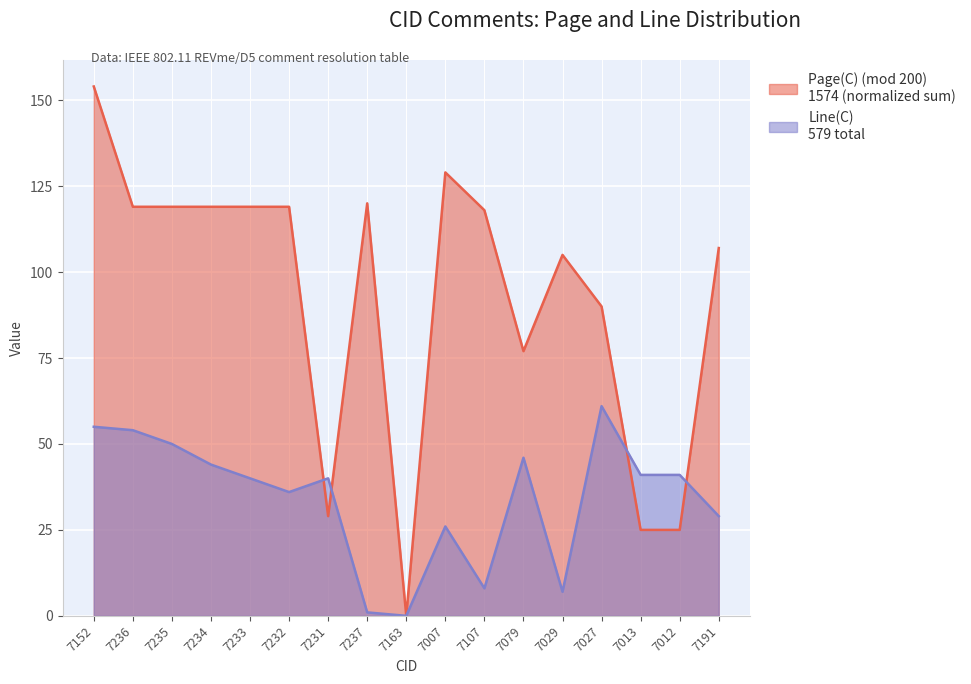

What is the difference between the highest and lowest values at 7107?

110